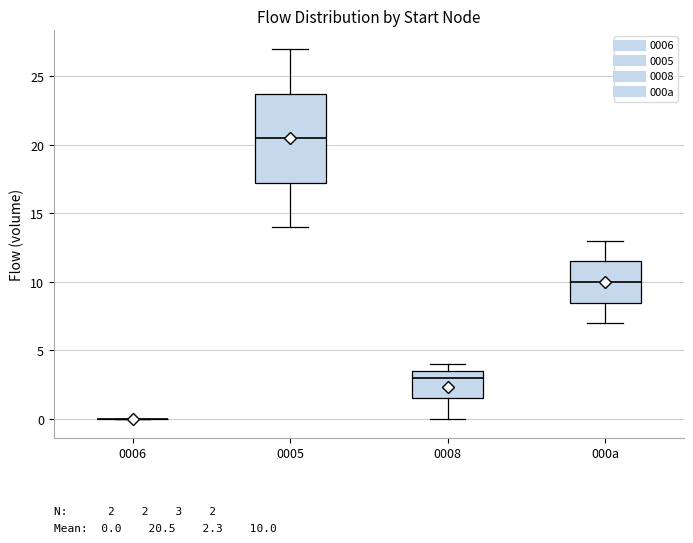

Where does the median line of the box for 000a sit on the y-axis? The values are not printed on the chart, so give them approximately, as read against the axis.

10.0